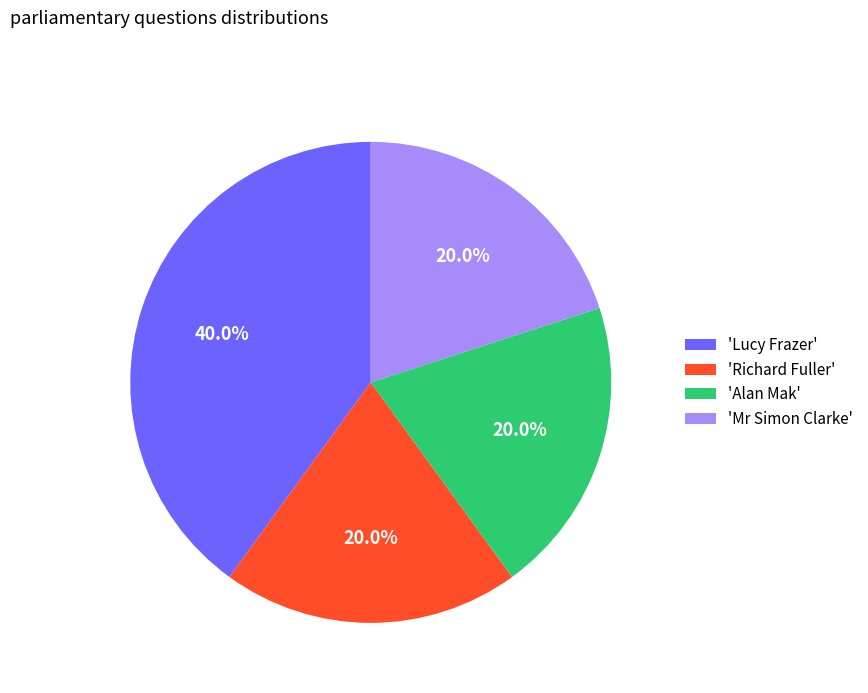

How many slices are in this pie chart?

4